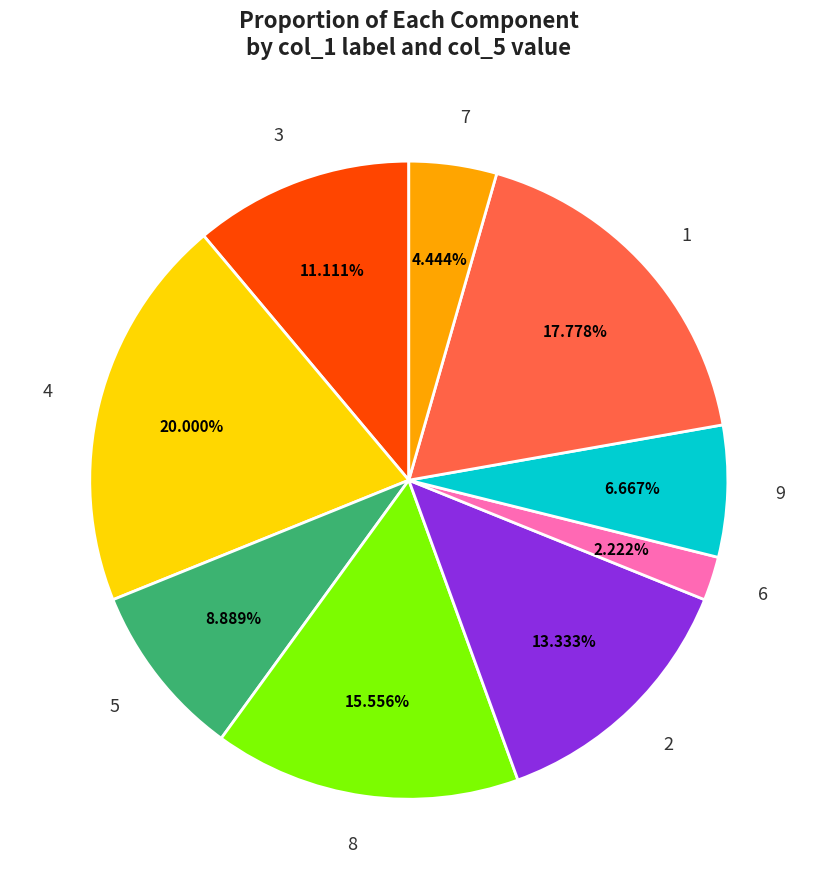

What is the ratio of the value at 9 to the value at 5?

0.8